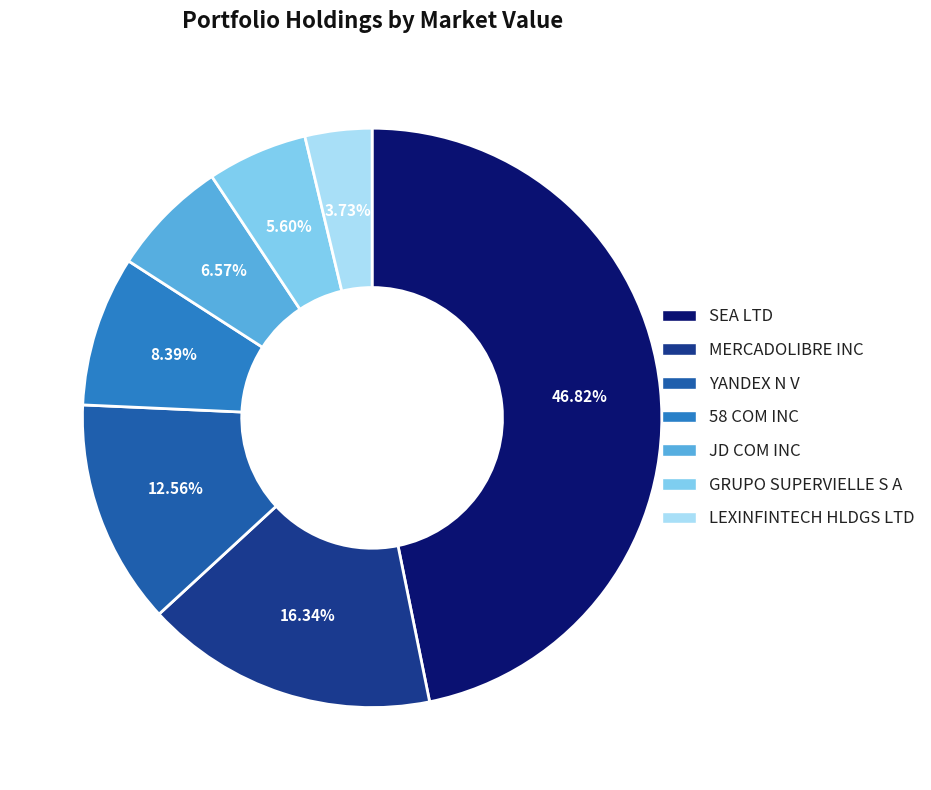

How many segments does this pie chart have?

7